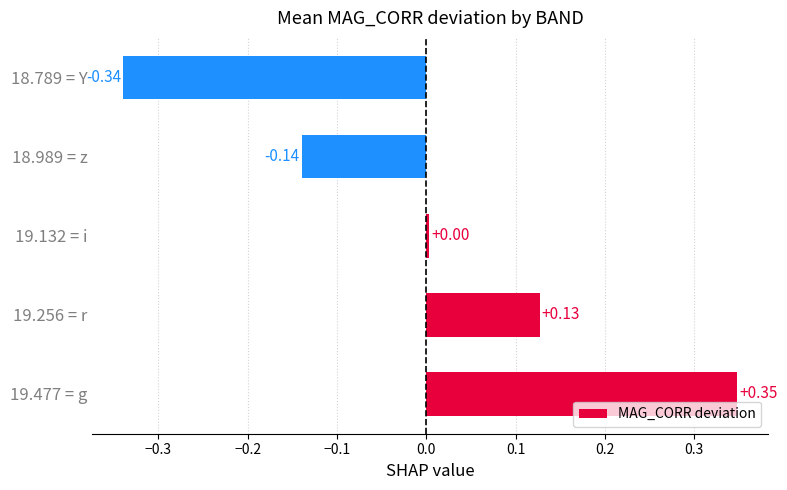

Which has a higher value, 19.477 = g or 19.132 = i?

19.477 = g